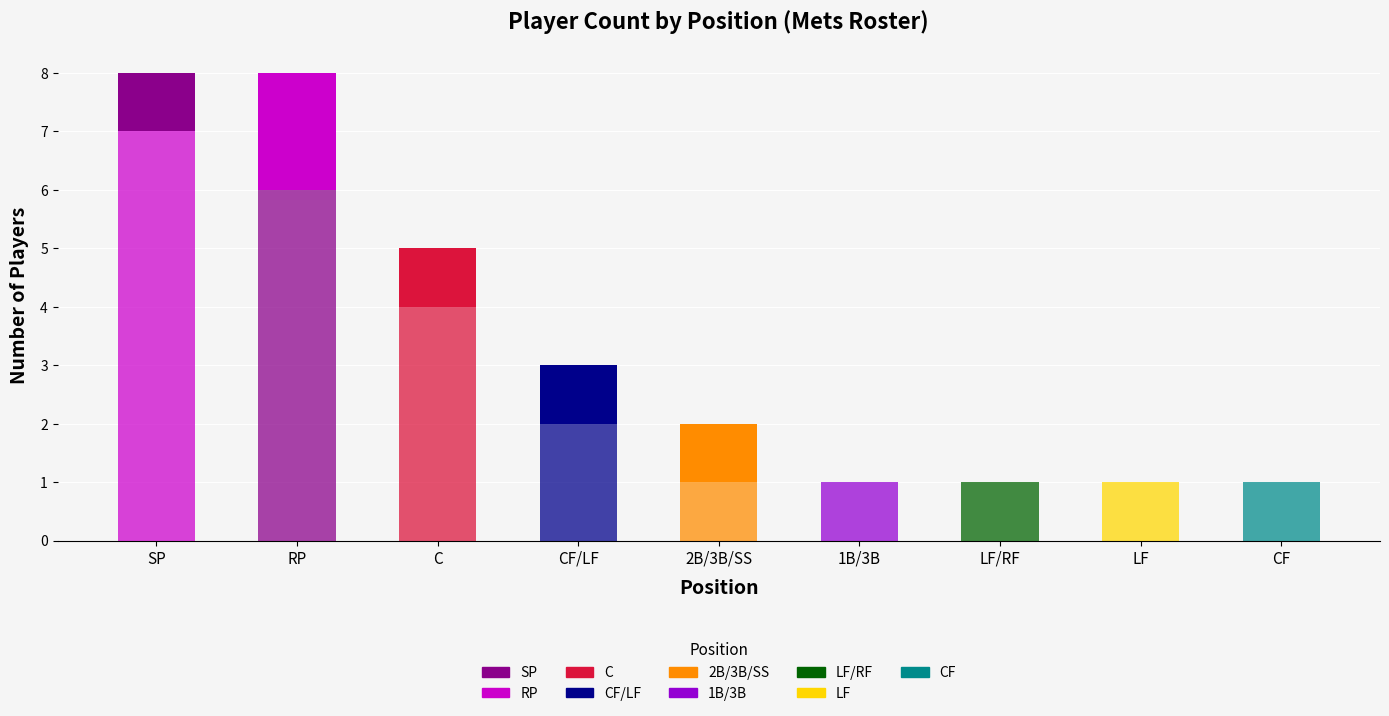

True or false: Negative Value Players has a value of 2 at SP.

False